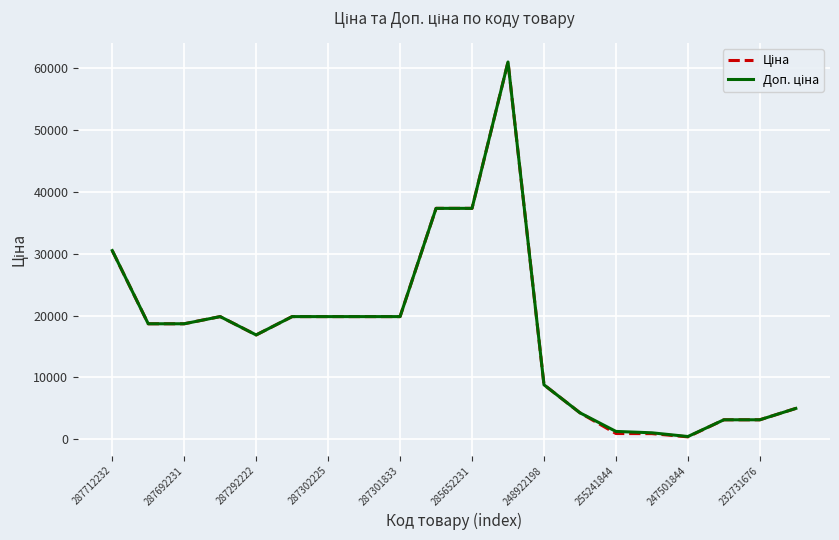

At how many categories does at least one series exceed 58531?

1